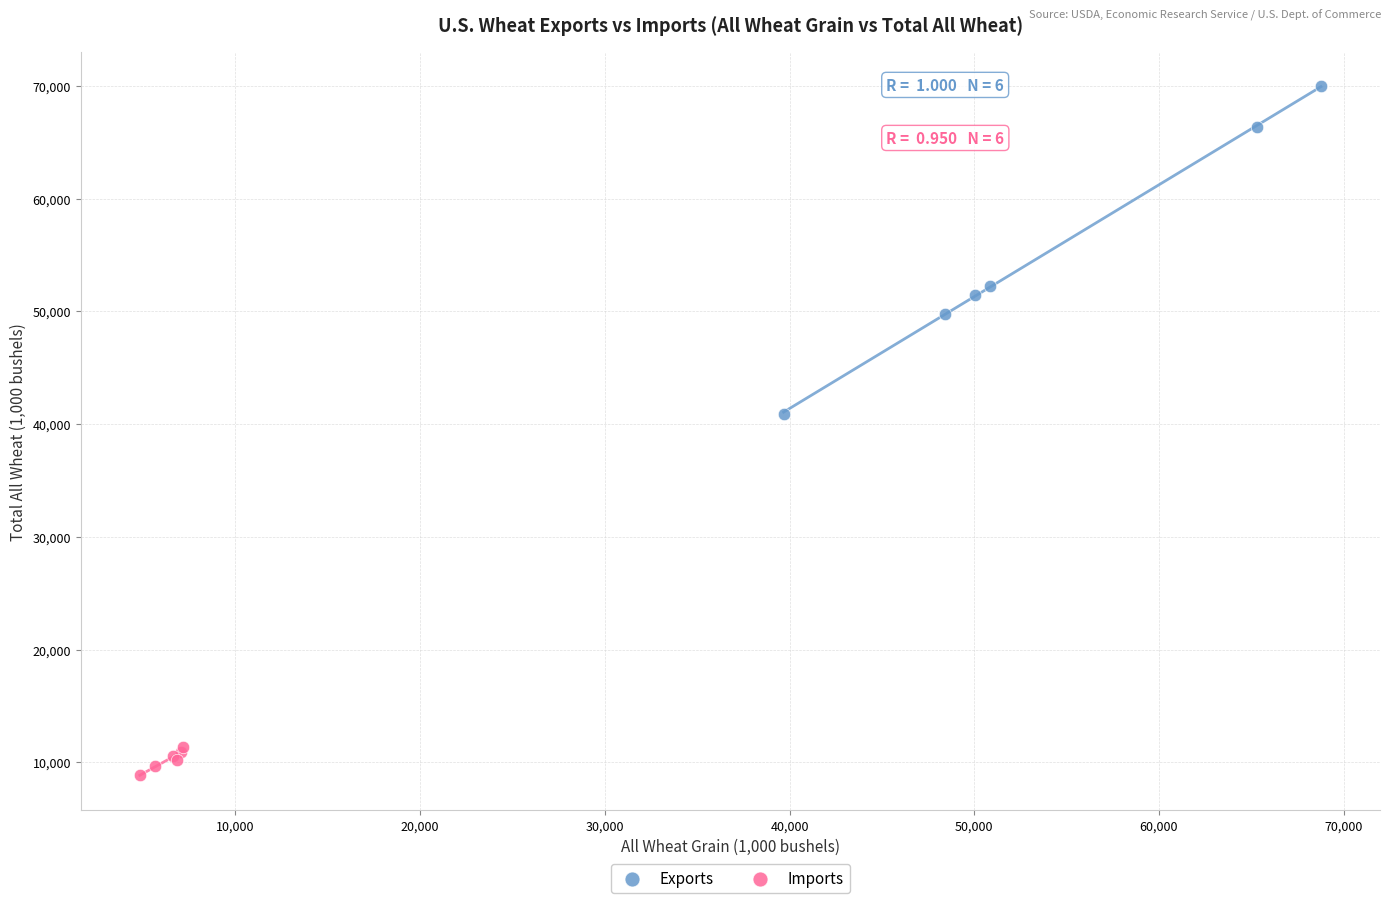

Which series contains the lowest Y value?

Imports